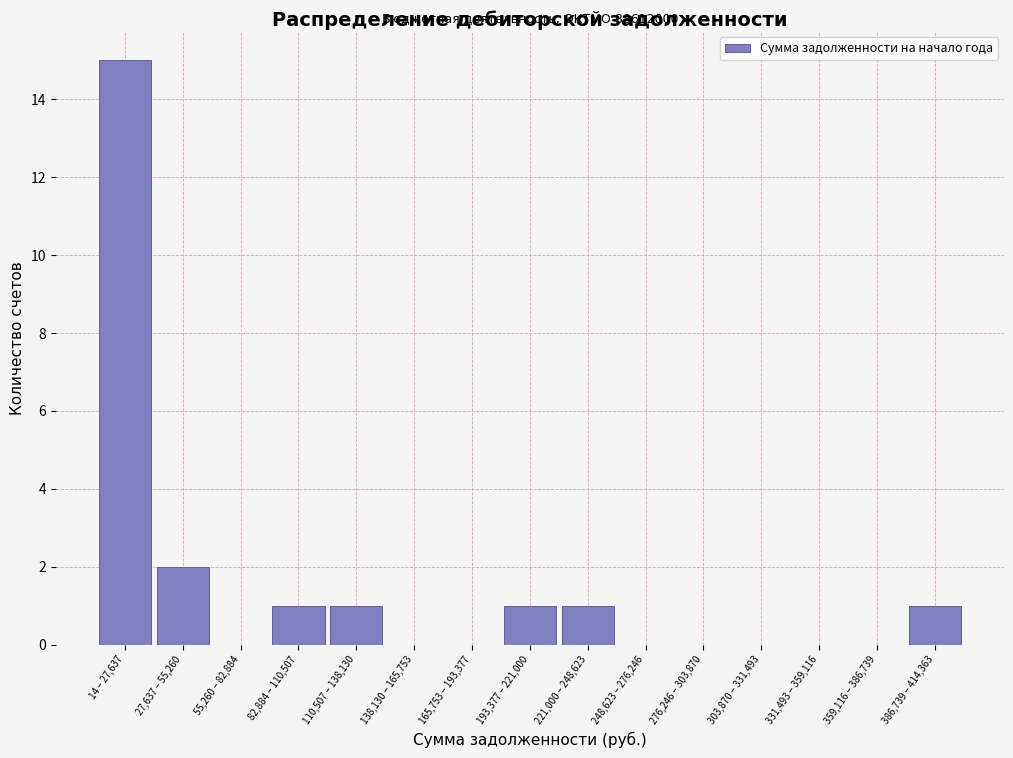

Reading left to right, what are all the values shown in this chart?

14 – 27,637=15	27,637 – 55,260=2	55,260 – 82,884=0	82,884 – 110,507=1	110,507 – 138,130=1	138,130 – 165,753=0	165,753 – 193,377=0	193,377 – 221,000=1	221,000 – 248,623=1	248,623 – 276,246=0	276,246 – 303,870=0	303,870 – 331,493=0	331,493 – 359,116=0	359,116 – 386,739=0	386,739 – 414,363=1